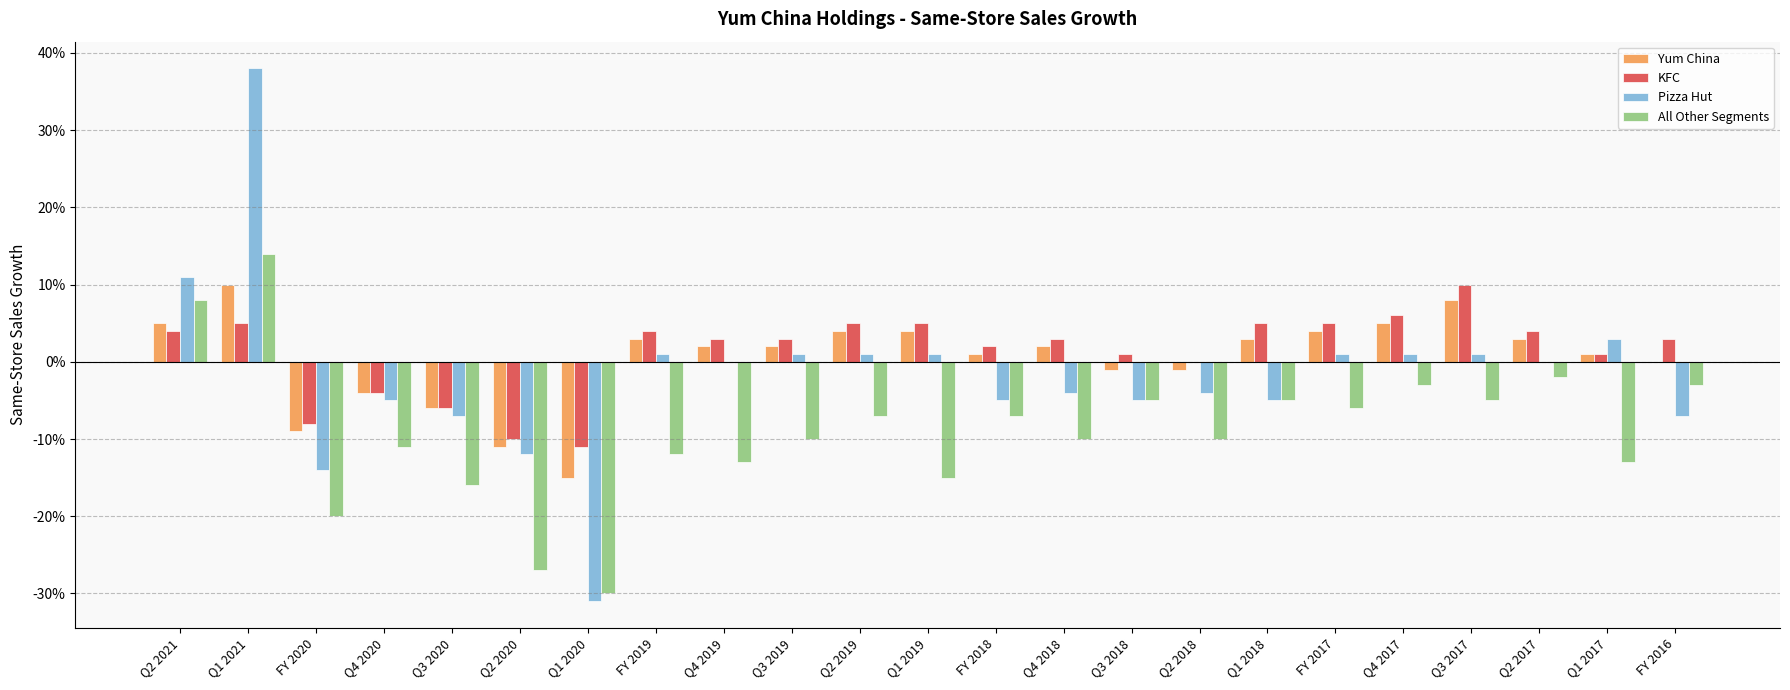

What are all the series names shown in the legend?

Yum China, KFC, Pizza Hut, All Other Segments